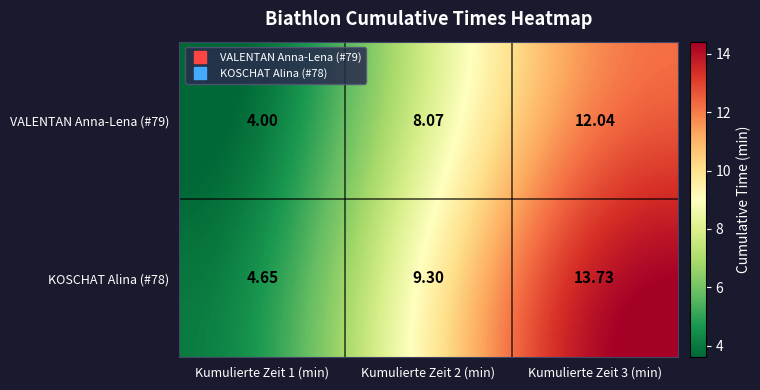

Is the value of VALENTAN Anna-Lena (#79) at Kumulierte Zeit 1 (min) greater than the value of KOSCHAT Alina (#78) at Kumulierte Zeit 3 (min)?

No